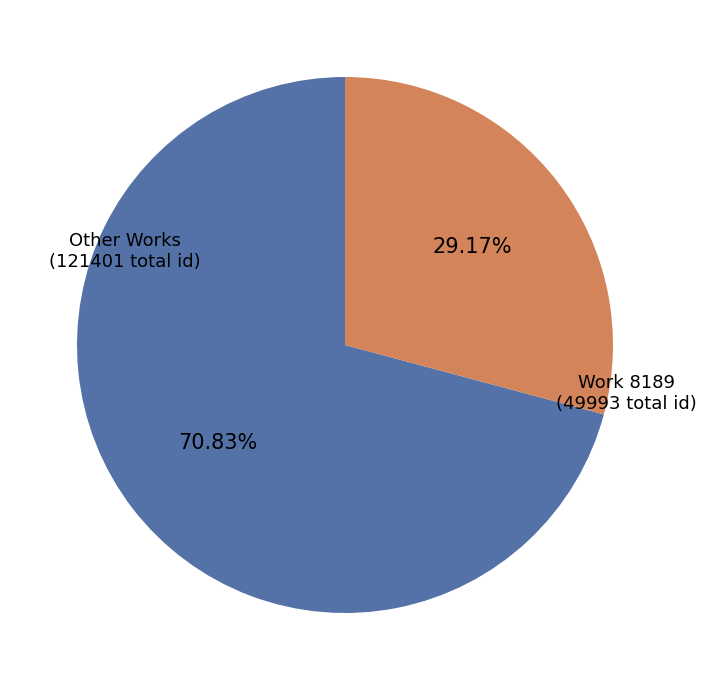

Between Other Works and Work 8189, which is larger?

Other Works